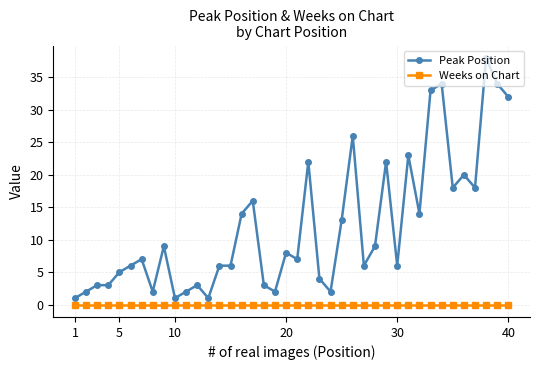

True or false: Peak Position has more than 1 interior local peaks.

True